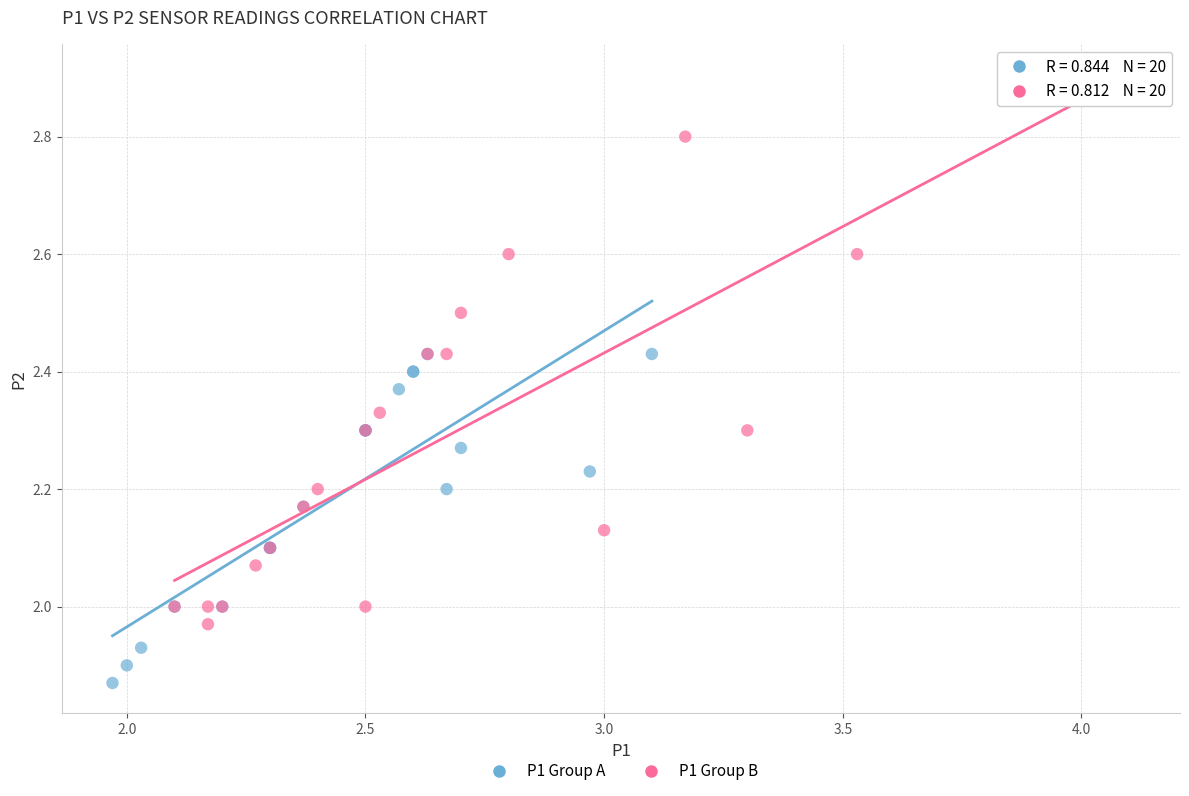

Which series has the widest spread of Y values?

P1 Group B